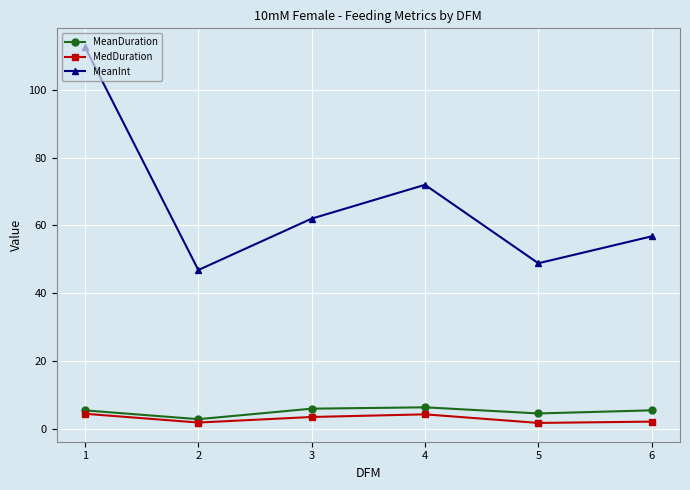

At how many categories does at least one series exceed 77?

1